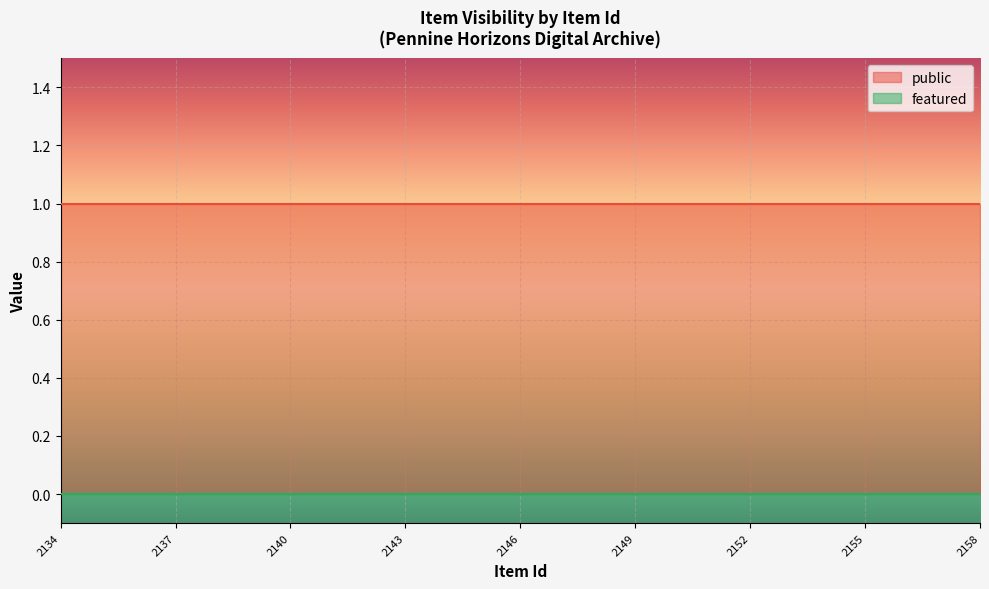

Is the value of public at 2141 greater than the value of featured at 2134?

Yes